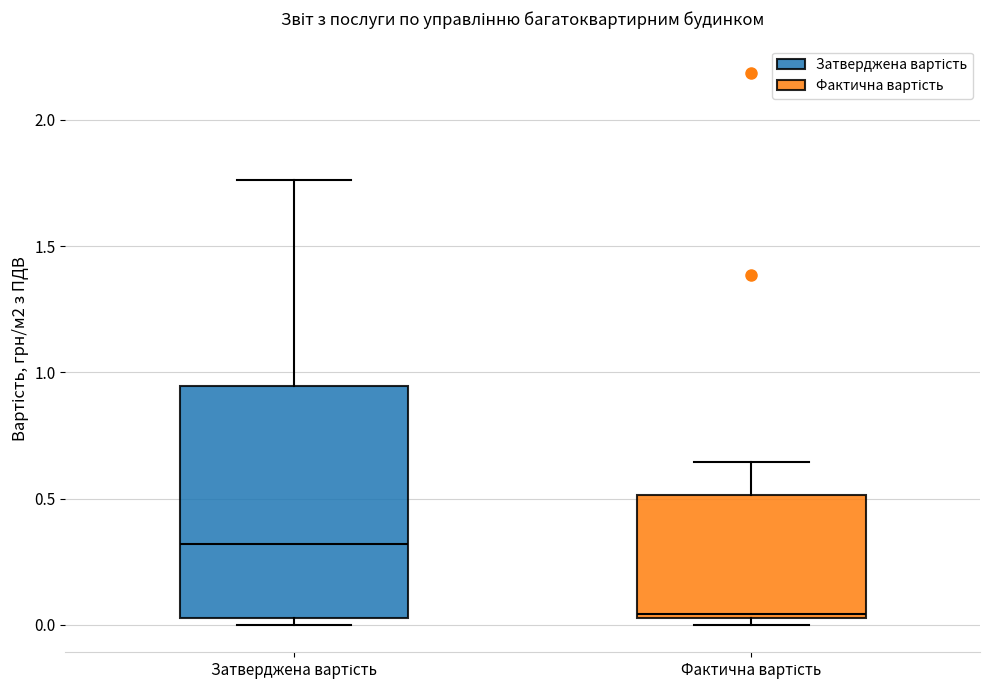

Which box is the tallest, from its lower edge to its upper edge?

Затверджена вартість